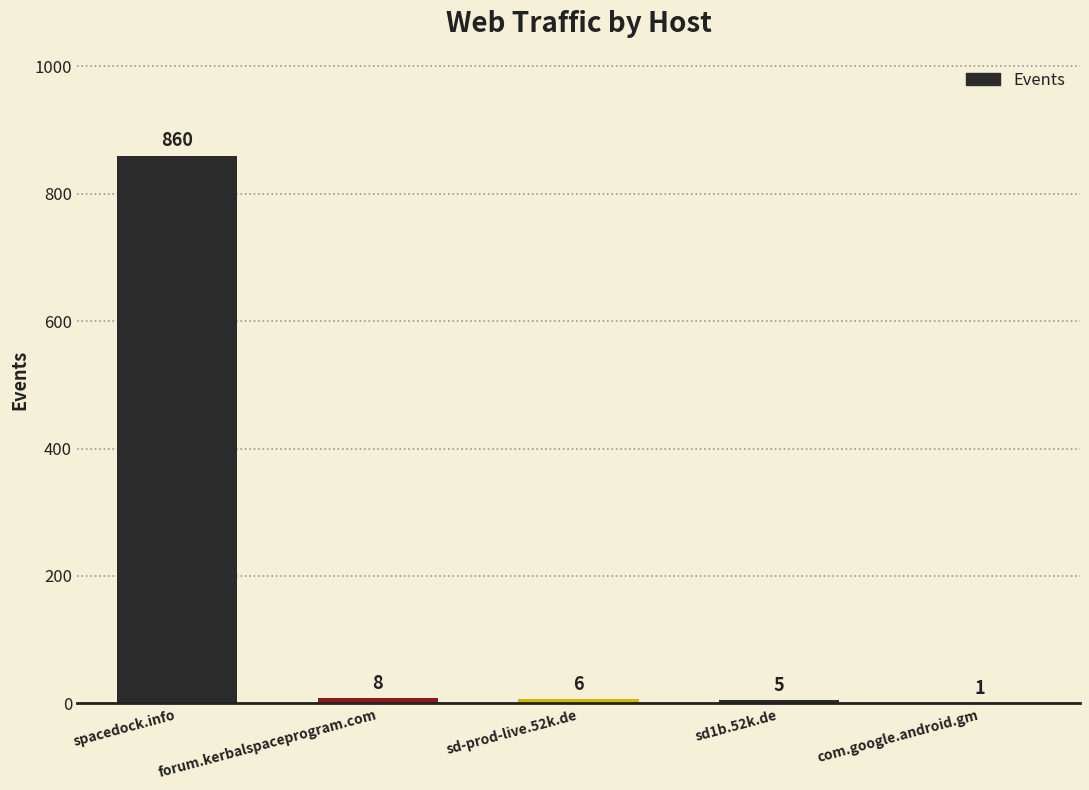

How many categories are shown in the chart?

5